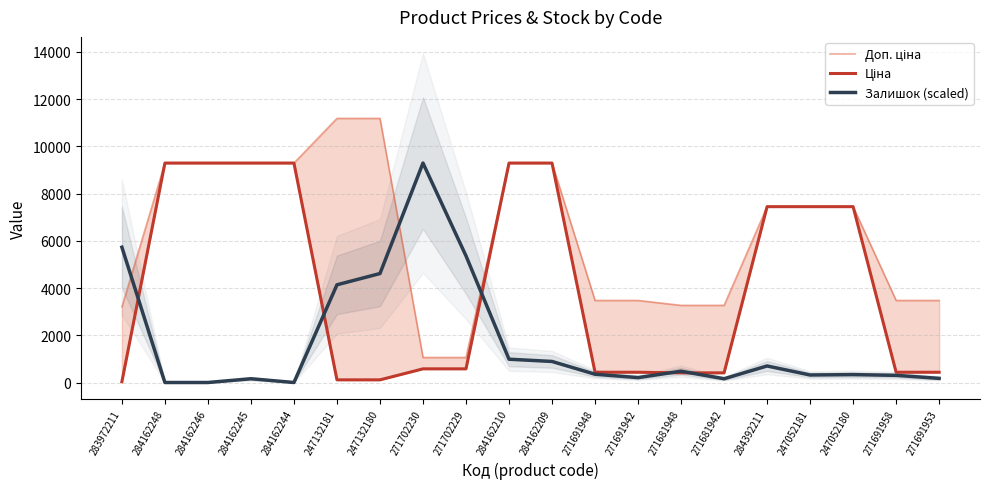

Rank the series by their average value, from highest to lowest.

Доп. ціна, Ціна, Залишок (scaled)